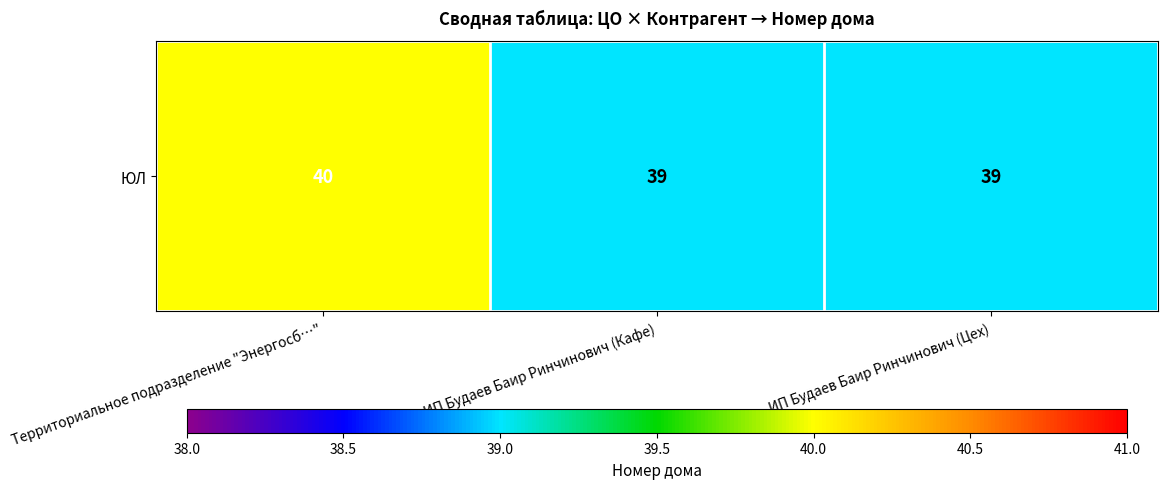

Is it true that the value at ИП Будаев Баир Ринчинович (Кафе) is 39?

True